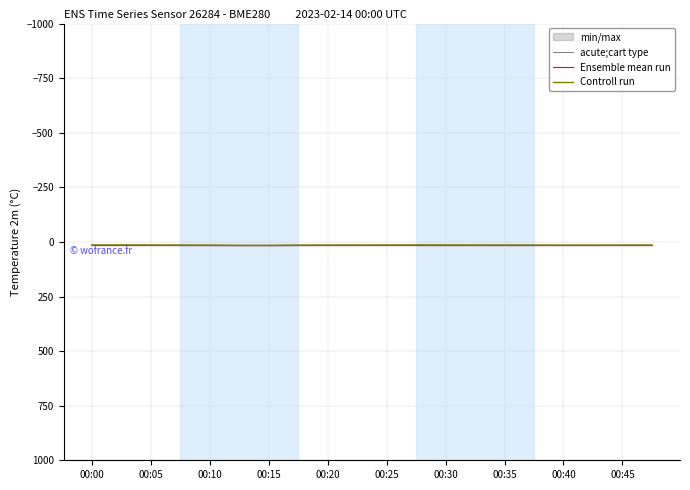

Which series changed the most between 15 and 16?

acute;cart type